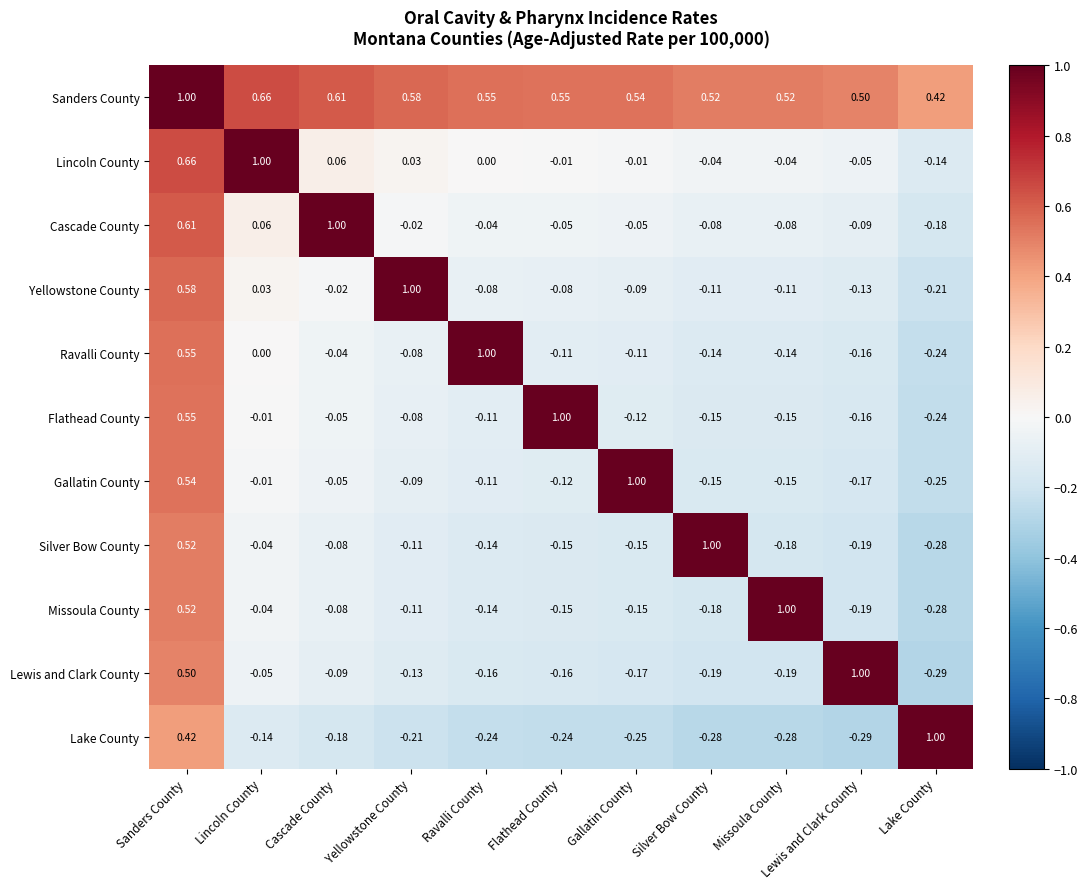

At which label is Gallatin County closest to 0?

Lincoln County